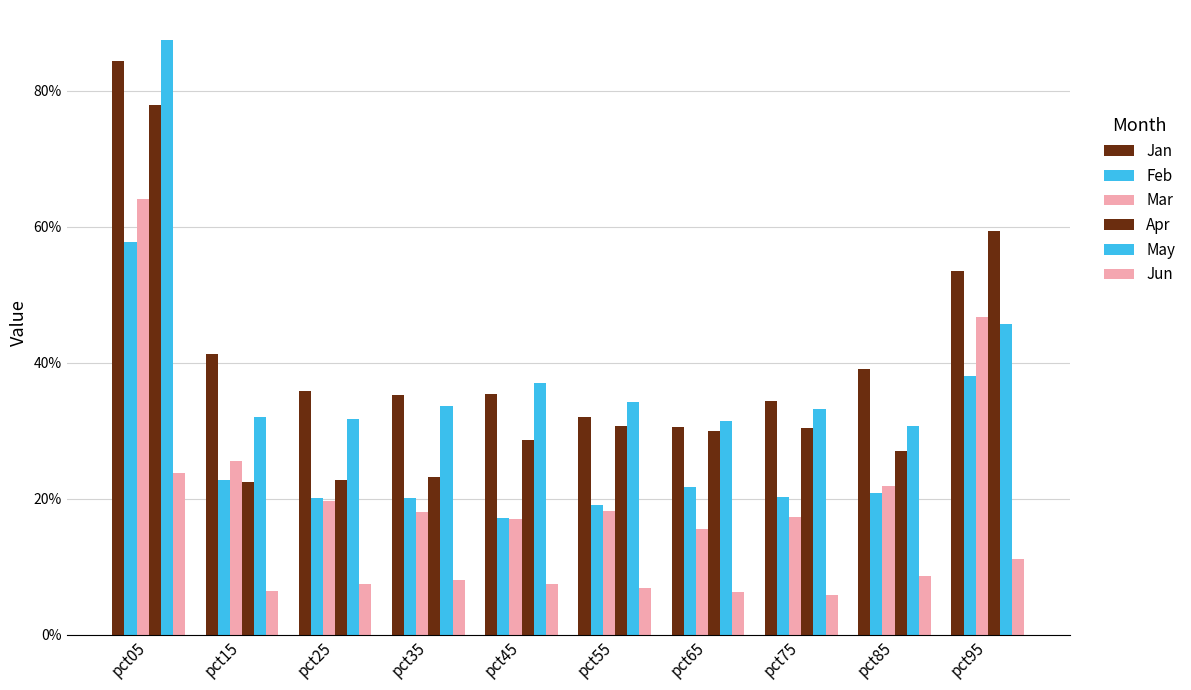

What is the value of the Apr bar at the 10th from the left?

0.6